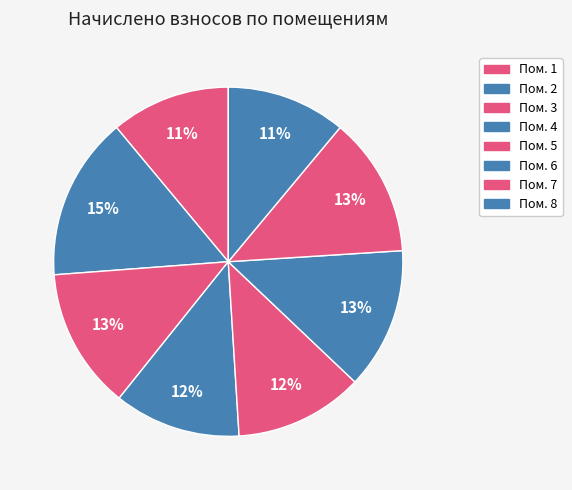

How many slices are in this pie chart?

8